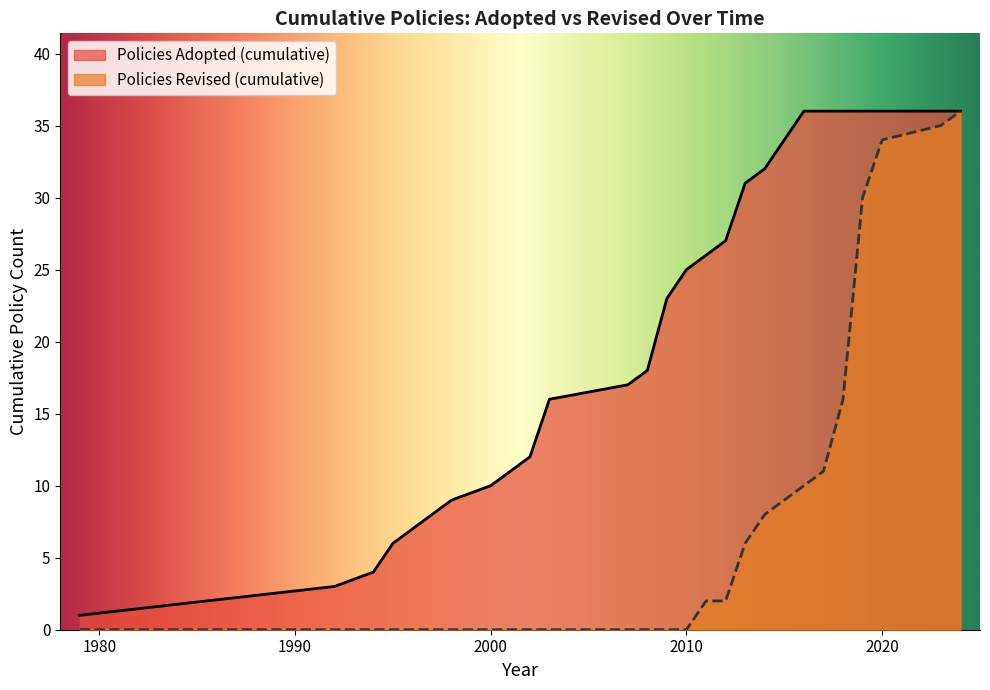

Does the chart have visible grid lines?

No